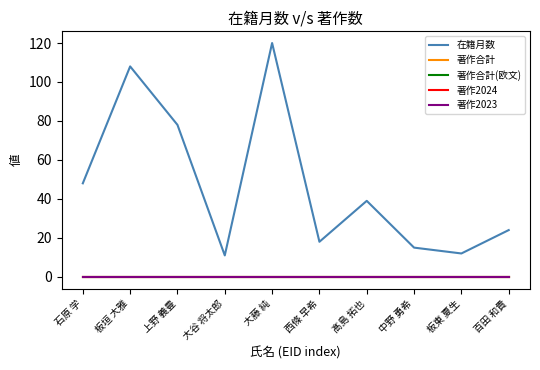

What position from the left is 板垣 大雅?

2